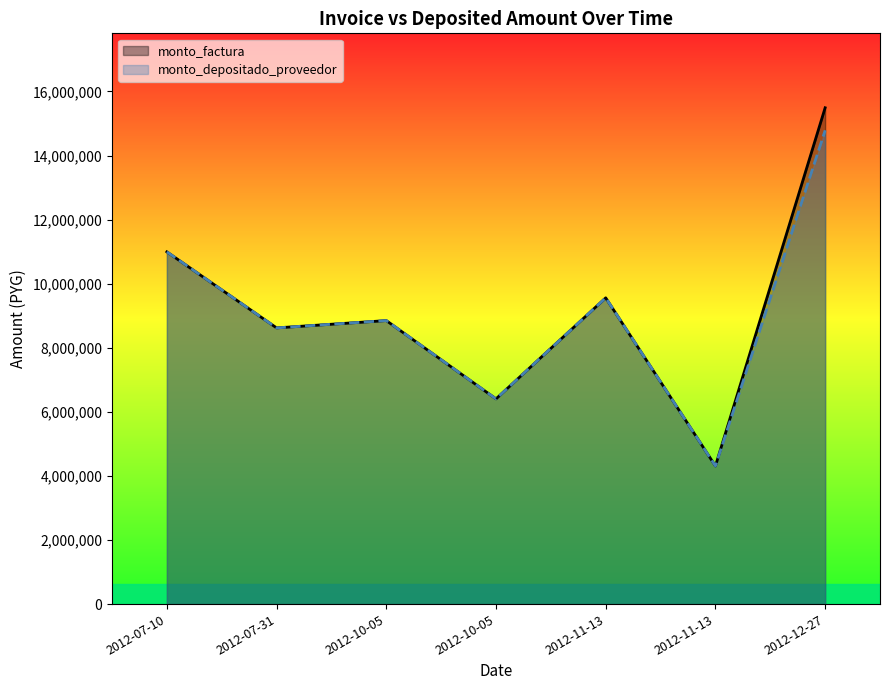

Reading left to right, transcribe all the data shown in this chart.

monto_factura: 10993000	8620000	8848225	6405000	9557850	4310000	15489625
monto_depositado_proveedor: 10993000	8620000	8848225	6405000	9557850	4310000	14785551